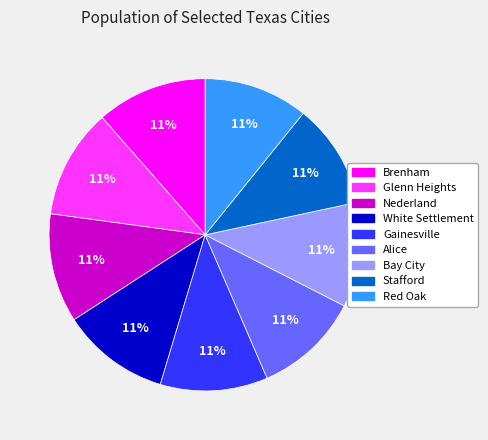

To the nearest percent, what portion does Bay City represent?

11%